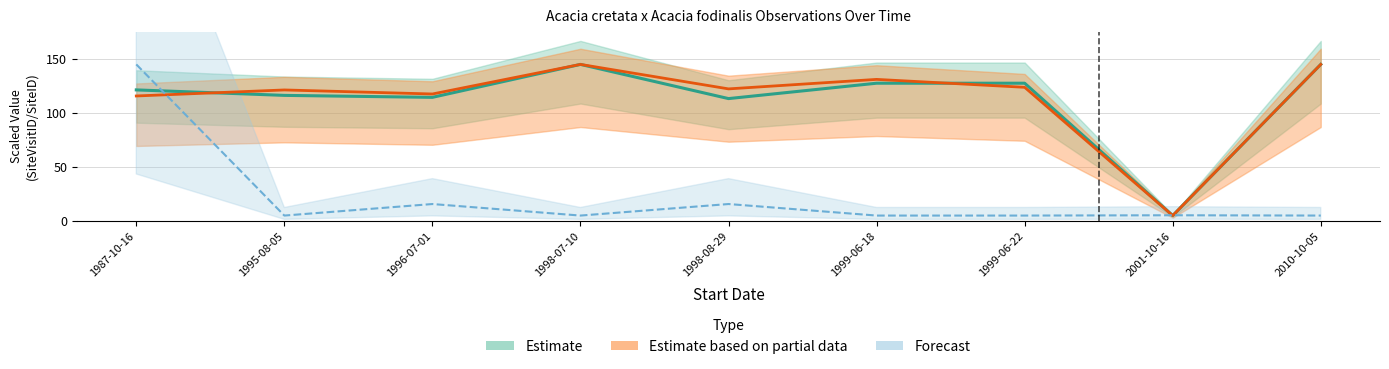

Reading left to right, extract all data points from this chart.

Estimate: 1987-10-16=121.4	1995-08-05=116.3	1996-07-01=114.5	1998-07-10=145.0	1998-08-29=113.3	1999-06-18=127.6	1999-06-22=127.6	2001-10-16=5.0	2010-10-05=145.0
Estimate based on partial data: 1987-10-16=115.8	1995-08-05=121.3	1996-07-01=117.6	1998-07-10=145.0	1998-08-29=122.3	1999-06-18=131.1	1999-06-22=123.8	2001-10-16=5.0	2010-10-05=145.0
Forecast: 1987-10-16=145.0	1995-08-05=5.0	1996-07-01=15.7	1998-07-10=5.0	1998-08-29=15.7	1999-06-18=5.0	1999-06-22=5.0	2001-10-16=5.3	2010-10-05=5.0